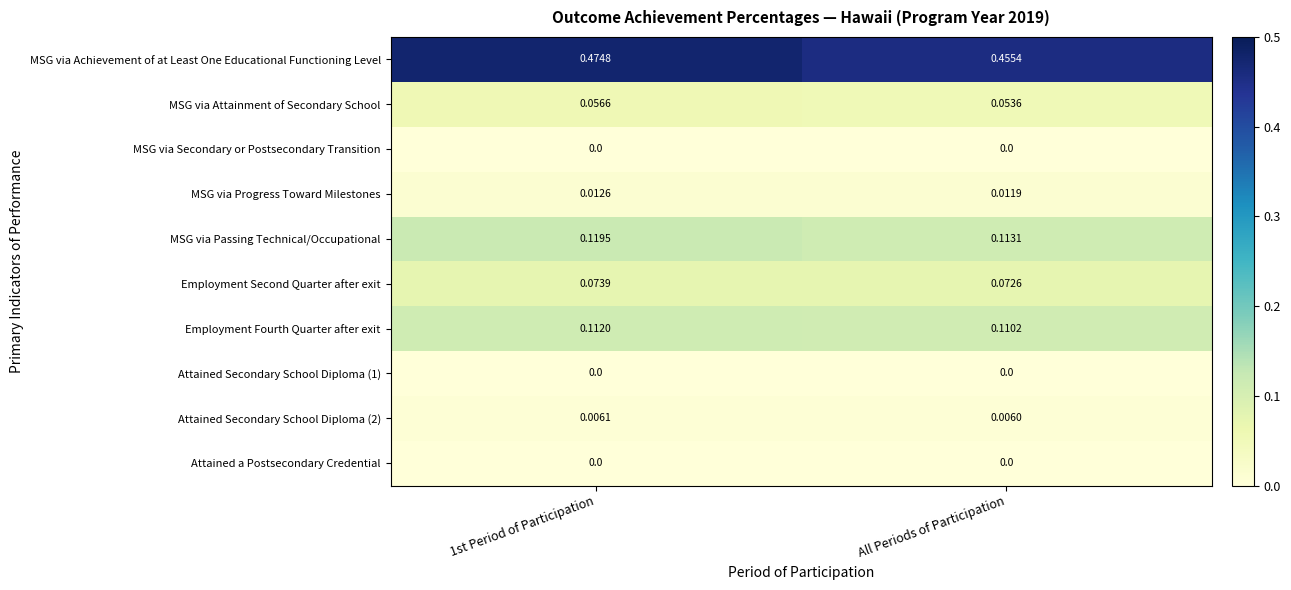

At which label does Attained Secondary School Diploma (2) reach its minimum?

All Periods of Participation